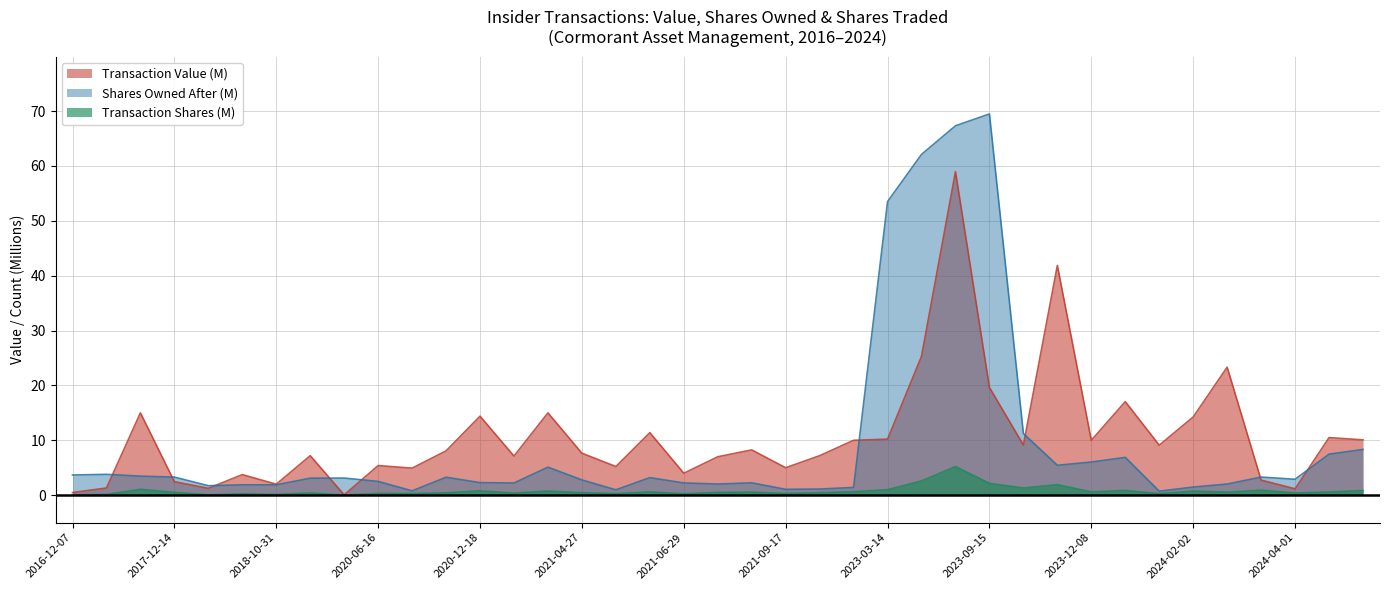

In Transaction Shares (M), how many points are lower than both neighbors (excluding endpoints)?

13